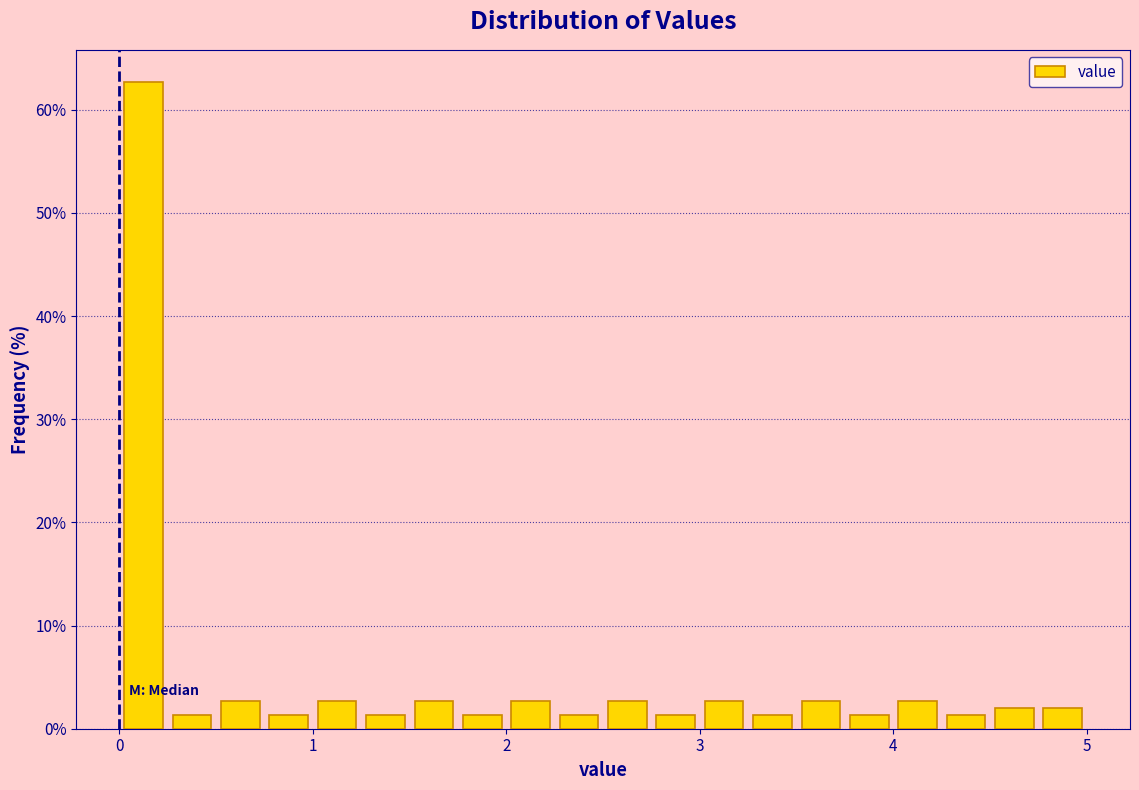

Around what value on the x-axis is the tallest bar? Give the approximate position of its centre, as read against the axis.

0.1